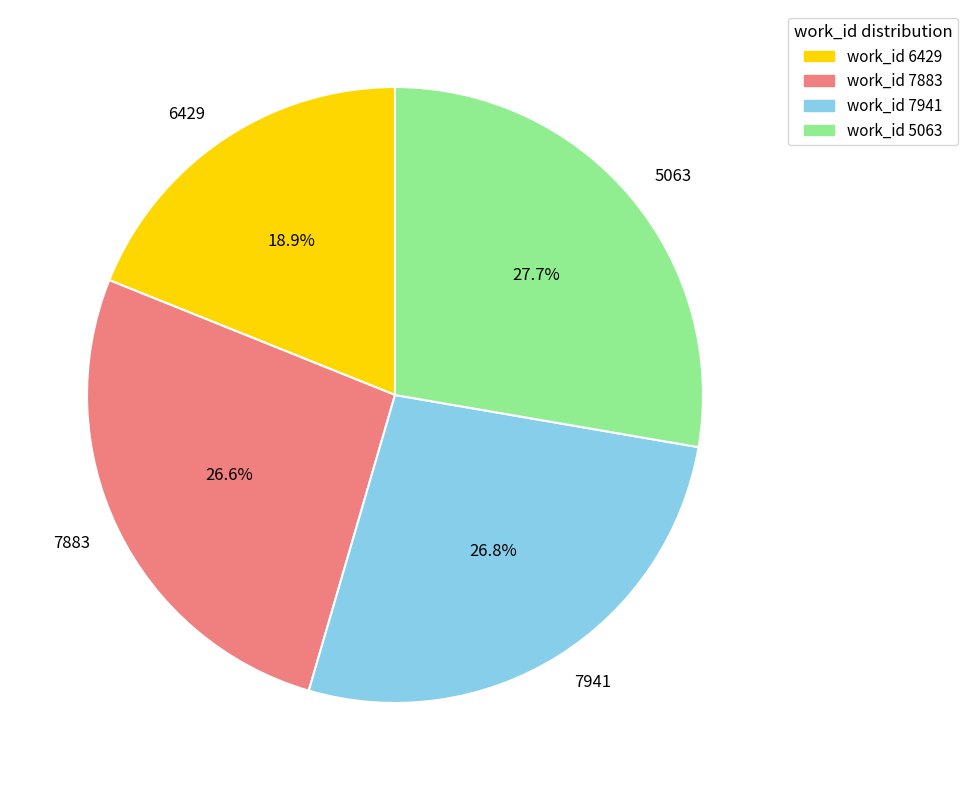

Is there any slice that represents more than half of the pie?

No